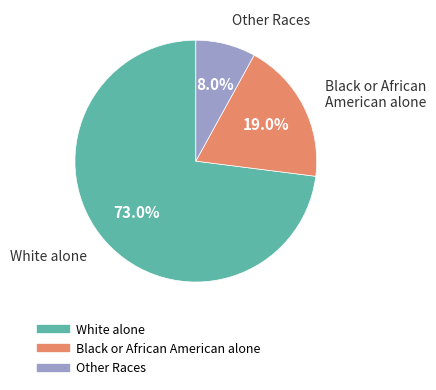

Is there any slice that represents more than half of the pie?

Yes